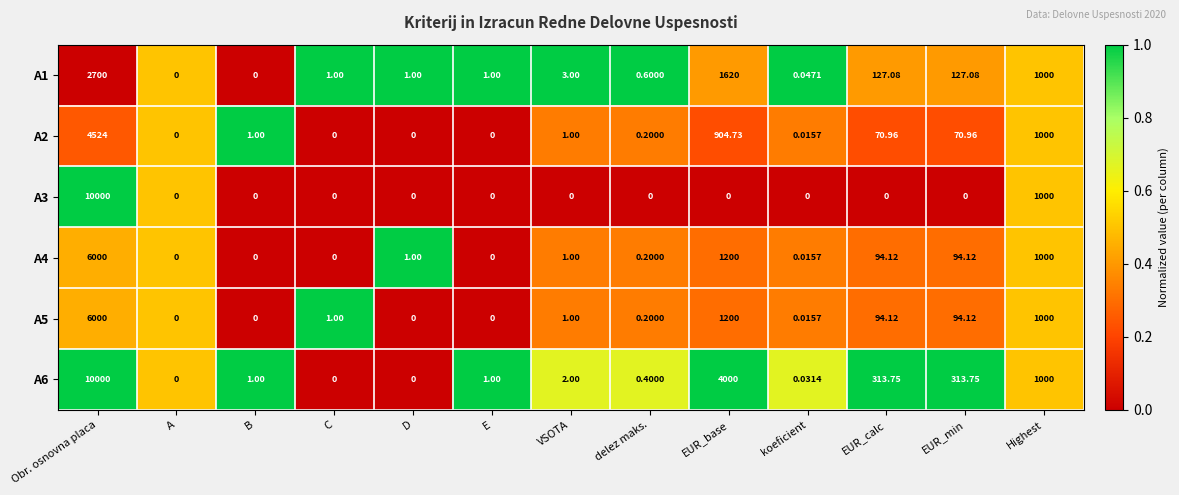

Which category has the highest value in the A3 series?

Obr. osnovna placa